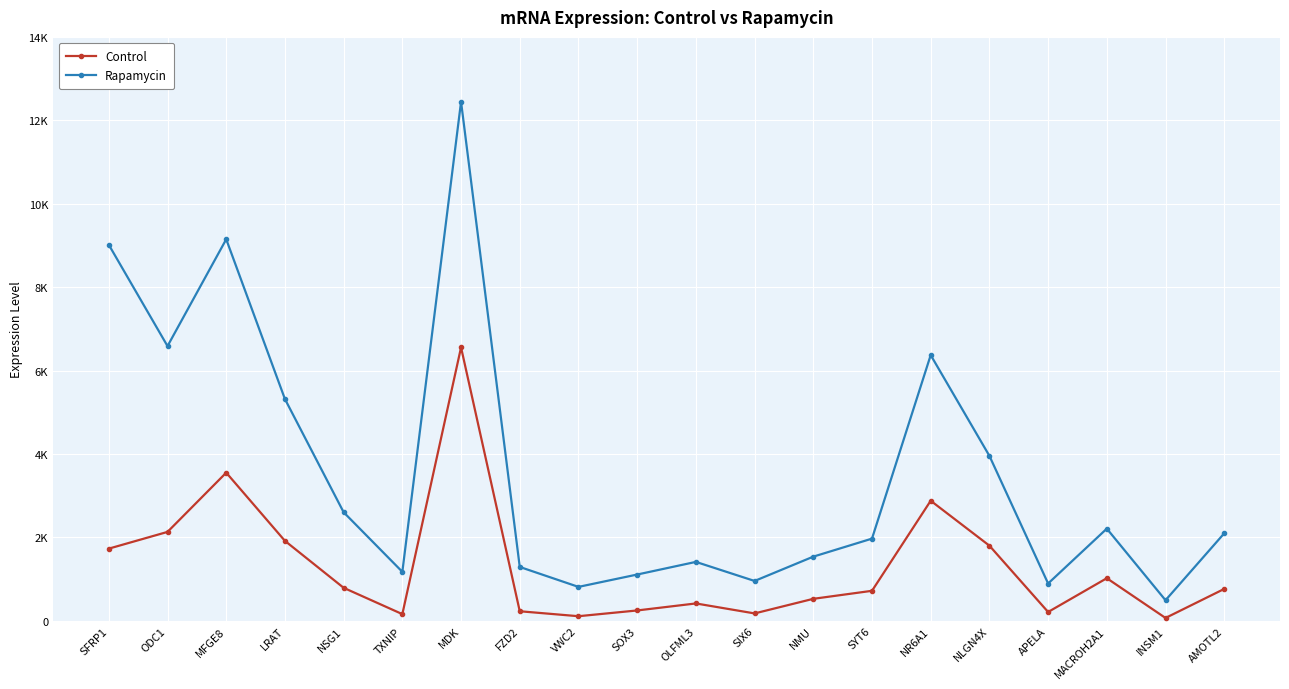

Reading right to left, list all the values displayed in this chart.

Control: 767	71	1024	214	1804	2881	722	530	180	419	251	113	232	6557	163	794	1919	3554	2134	1733
Rapamycin: 2100	496	2212	897	3957	6372	1973	1541	958	1415	1112	816	1294	12445	1177	2605	5319	9149	6588	9016